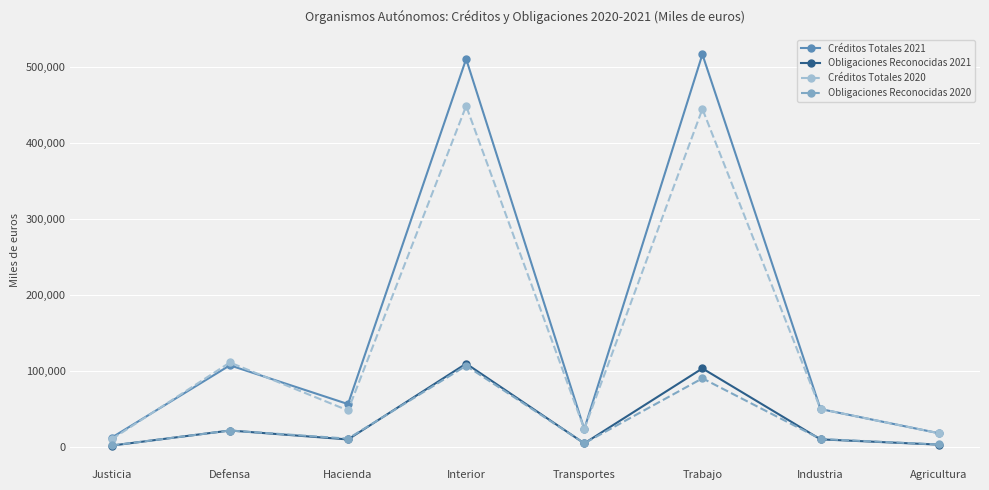

True or false: Obligaciones Reconocidas 2021 has more than 0 points higher than both neighbors.

True